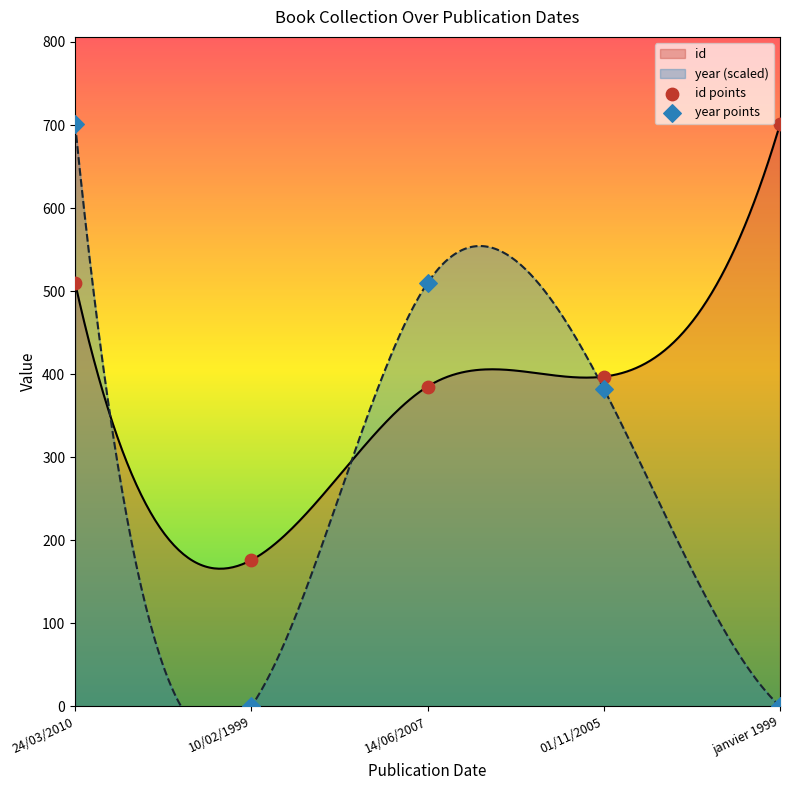

At how many categories does at least one series exceed 239?

4